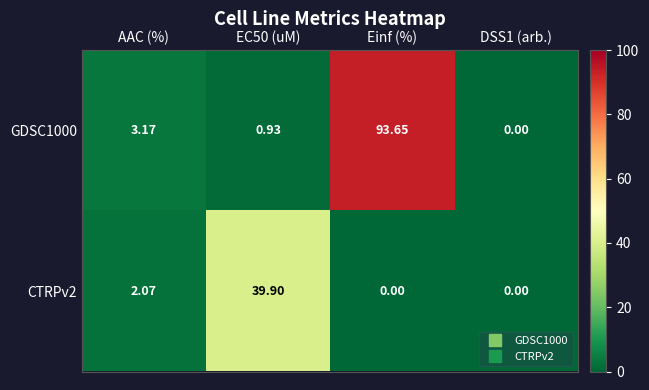

Where is CTRPv2 nearest to the value 19?

AAC (%)